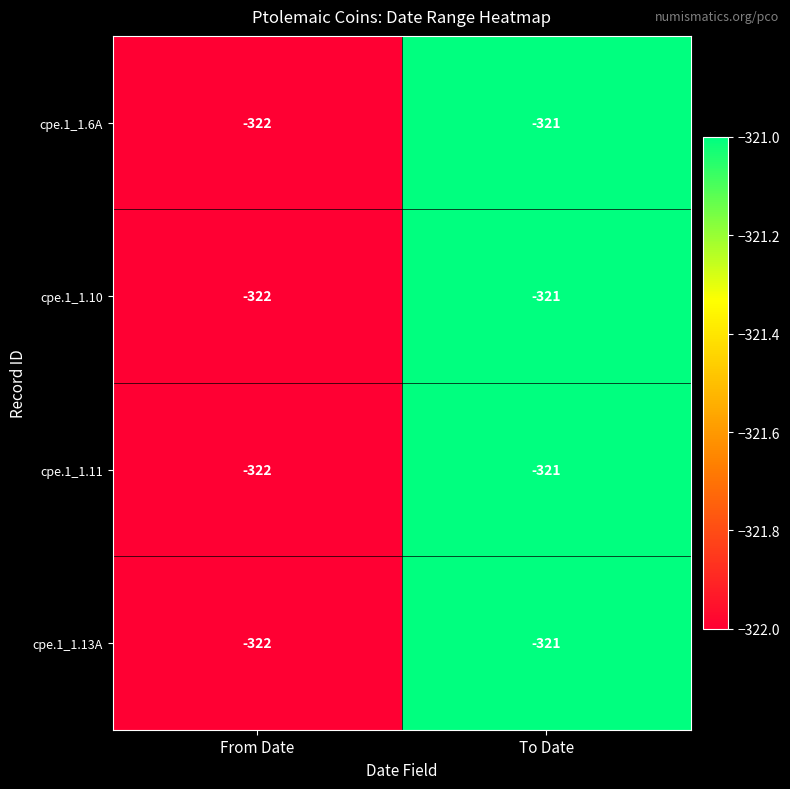

Reading left to right, what are all the values shown in this chart?

cpe.1_1.6A: -322	-321
cpe.1_1.10: -322	-321
cpe.1_1.11: -322	-321
cpe.1_1.13A: -322	-321